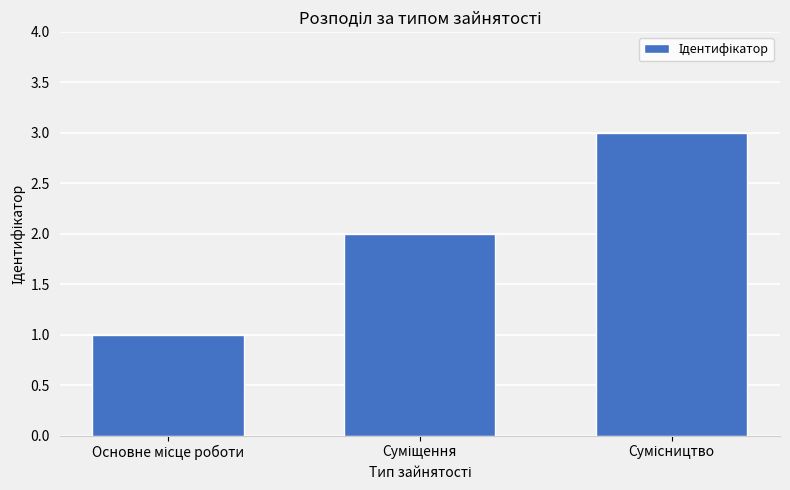

How many values are below 2?

1